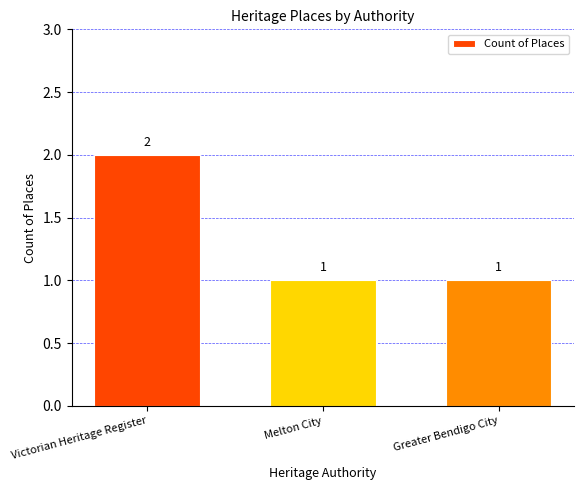

What is the value of the 2nd bar from the left?

1